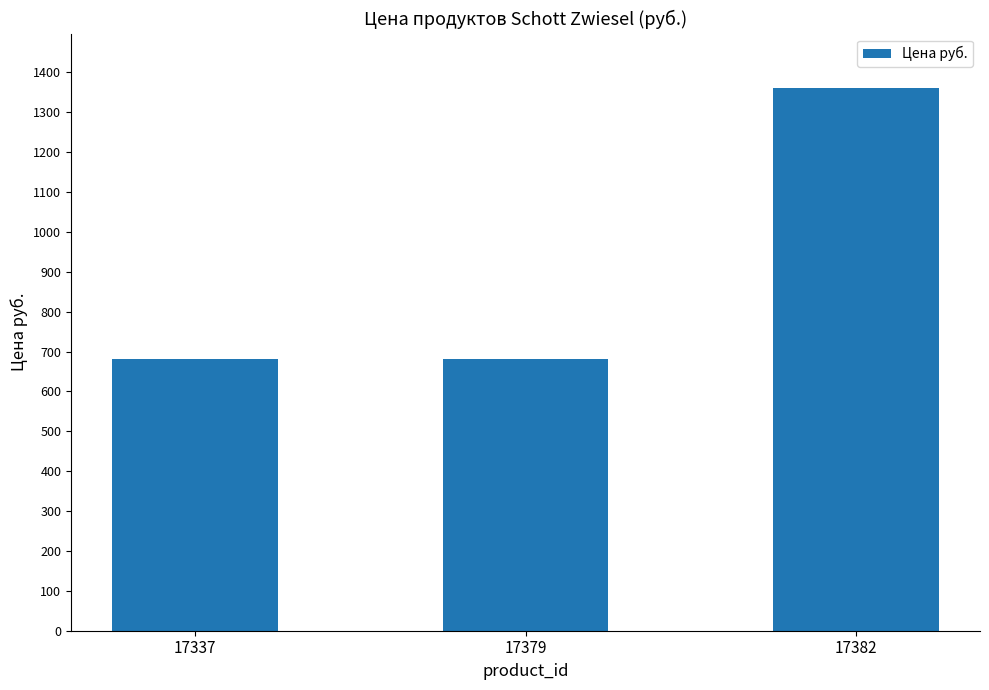

The chart shows a value of 680 at 17337. True or false?

True